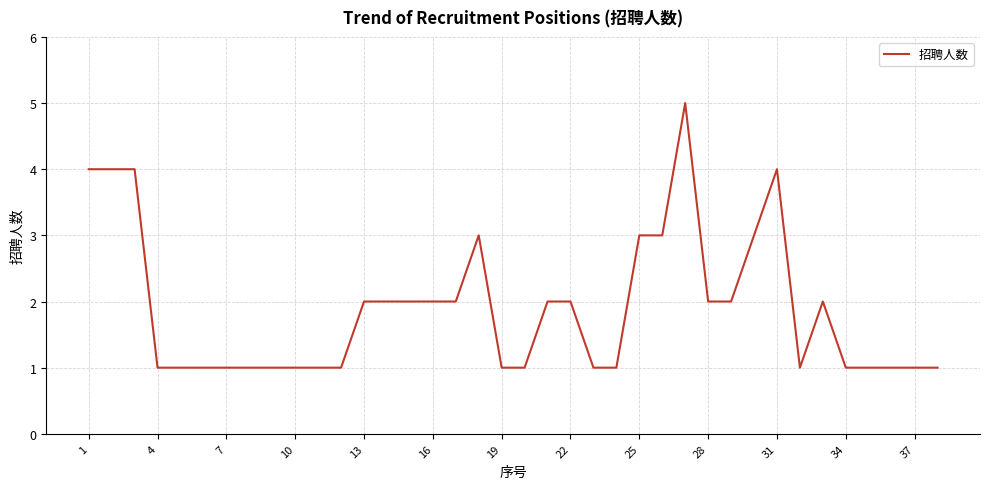

What is the maximum value shown in the chart?

5